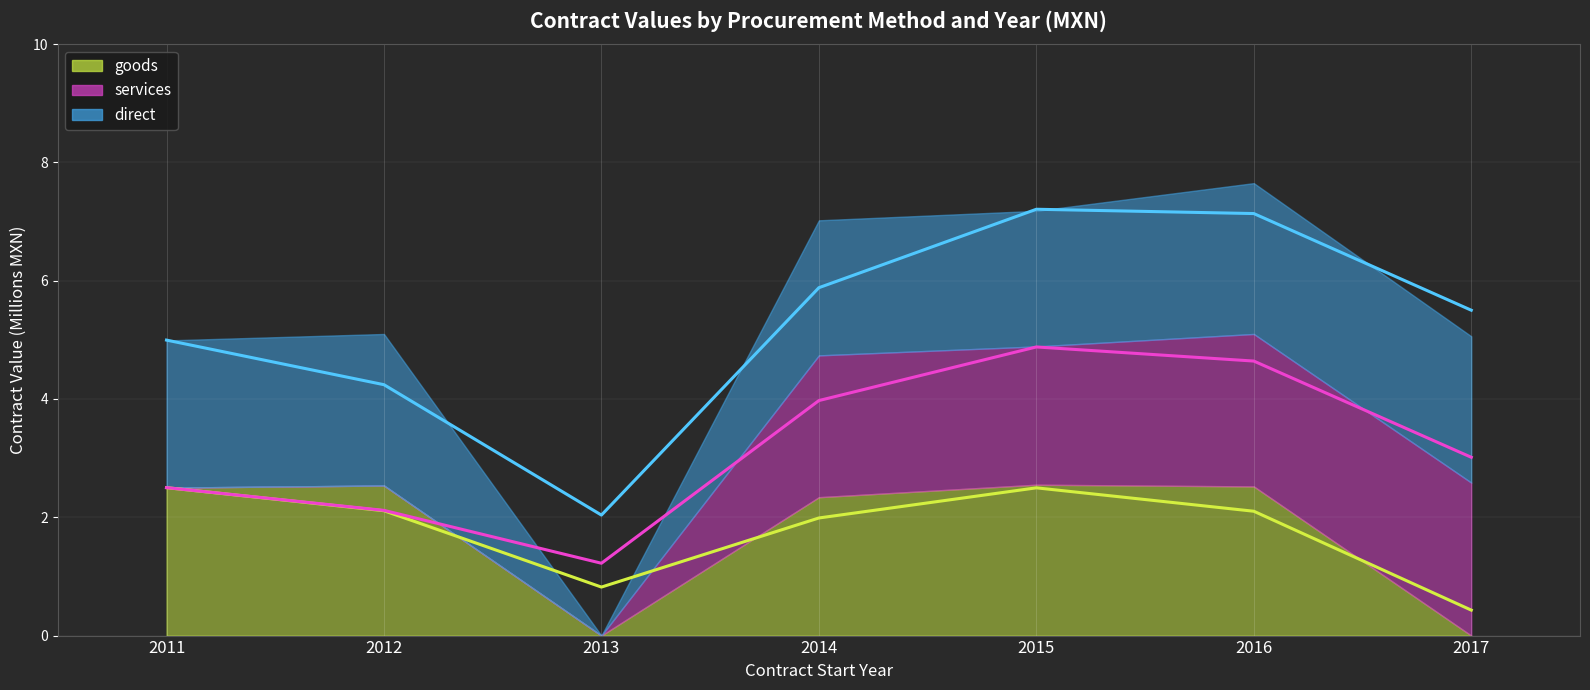

At 2013, list the series in order from smallest to largest.

goods (trend), services (trend), direct (trend)